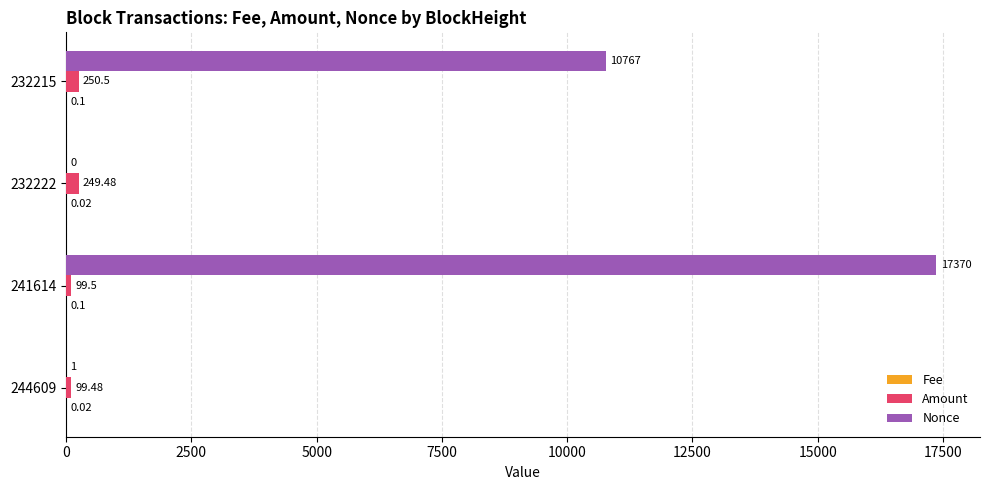

What is the sum of the Amount values at 232222 and 241614?

349.0